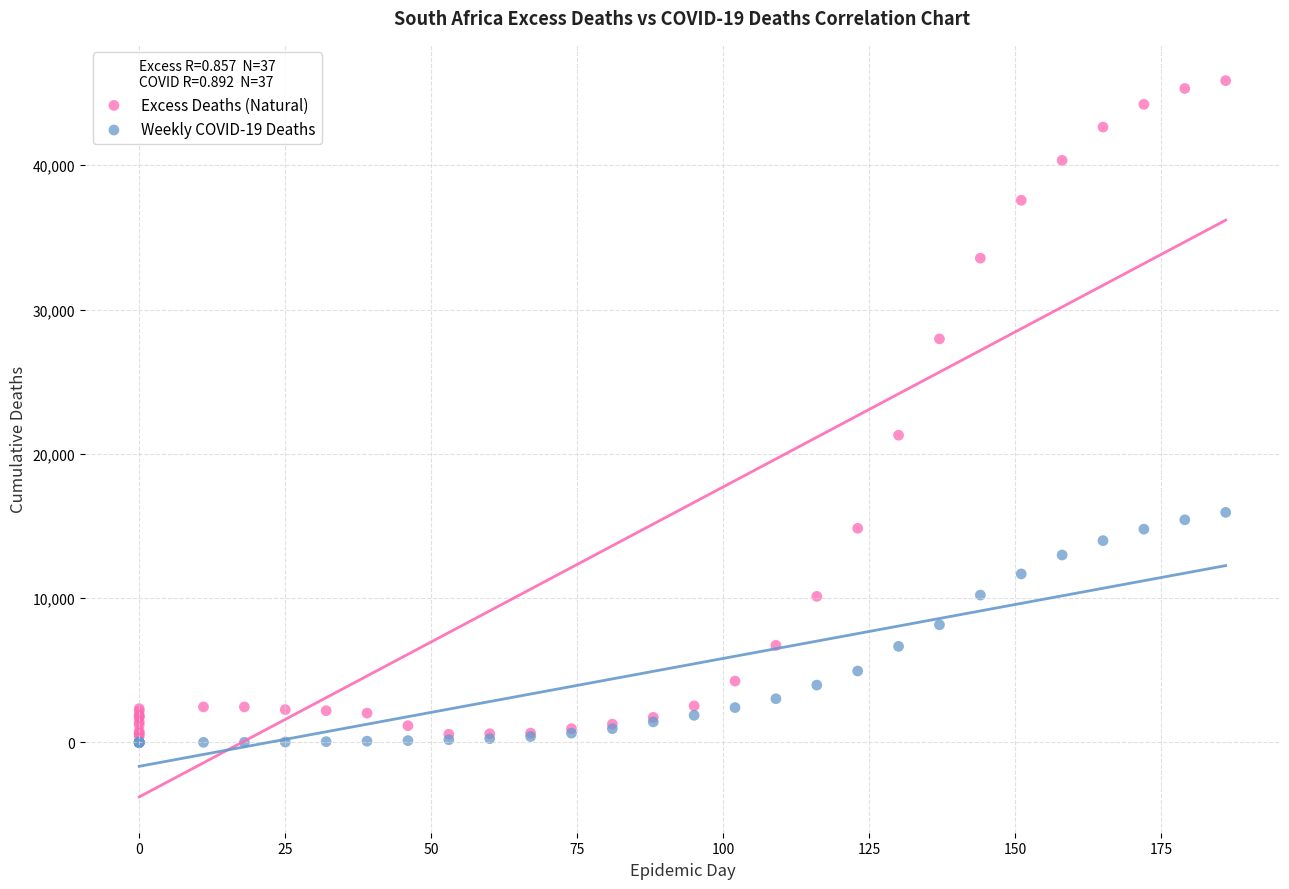

In the Excess Deaths (Natural) series, what Y value is closest to 23143?

21288.9